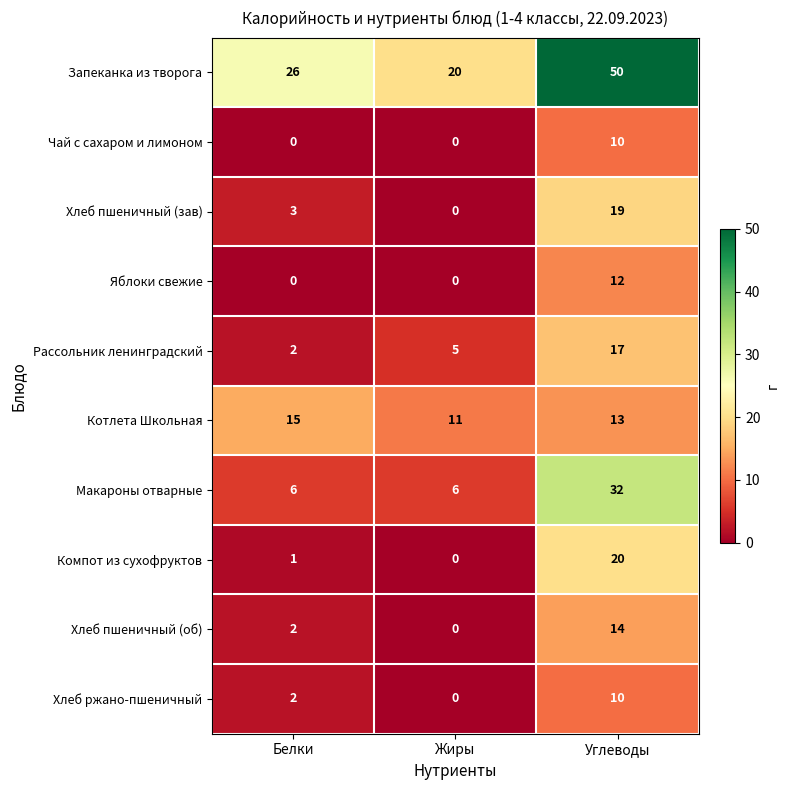

Reading left to right, list all the values displayed in this chart.

Запеканка из творога: Белки=26	Жиры=20	Углеводы=50
Чай с сахаром и лимоном: Белки=0	Жиры=0	Углеводы=10
Хлеб пшеничный (зав): Белки=3	Жиры=0	Углеводы=19
Яблоки свежие: Белки=0	Жиры=0	Углеводы=12
Рассольник ленинградский: Белки=2	Жиры=5	Углеводы=17
Котлета Школьная: Белки=15	Жиры=11	Углеводы=13
Макароны отварные: Белки=6	Жиры=6	Углеводы=32
Компот из сухофруктов: Белки=1	Жиры=0	Углеводы=20
Хлеб пшеничный (об): Белки=2	Жиры=0	Углеводы=14
Хлеб ржано-пшеничный: Белки=2	Жиры=0	Углеводы=10